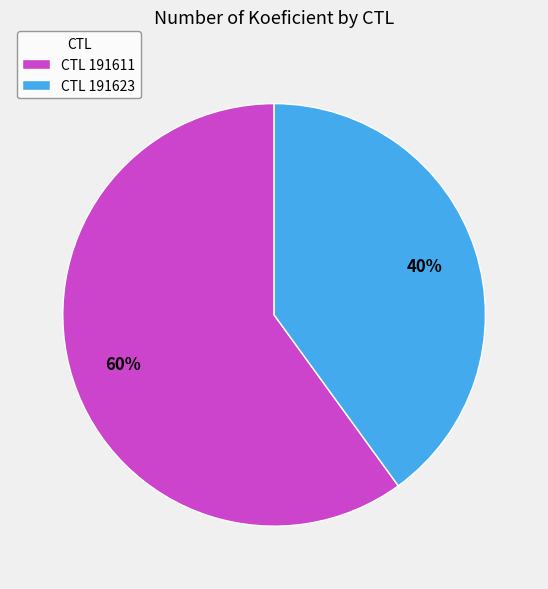

To the nearest percent, what percentage of the pie is CTL 191611?

60%